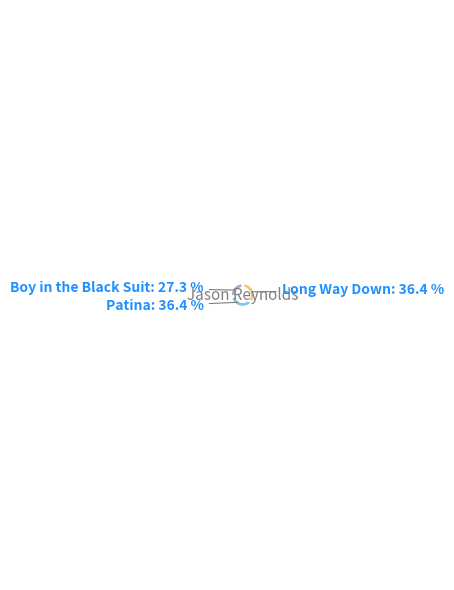

Does Long Way Down account for over 50% of the chart?

No